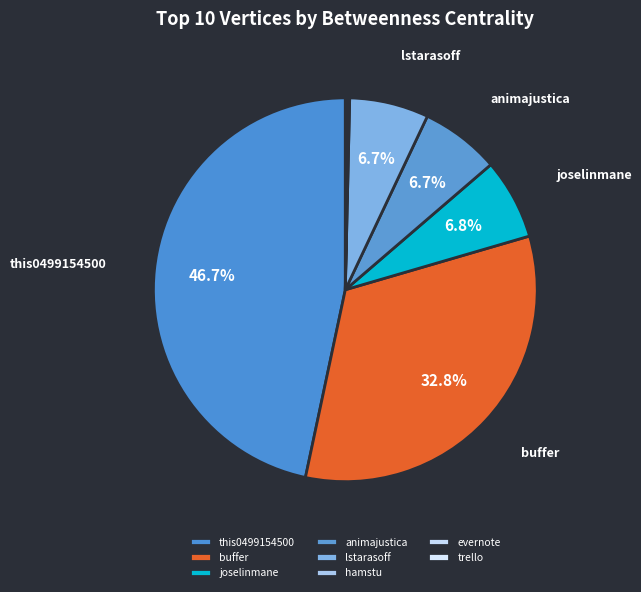

Count the number of slices in the pie.

8